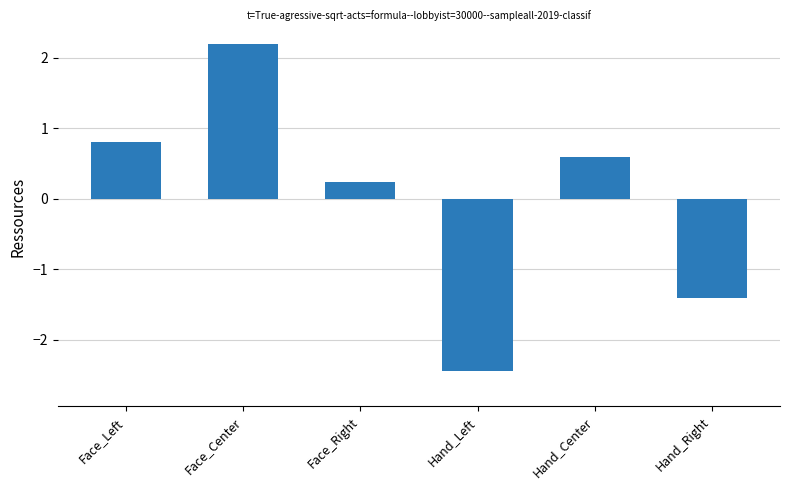

Reading right to left, extract all data points from this chart.

-1.4	0.6	-2.4	0.2	2.2	0.8